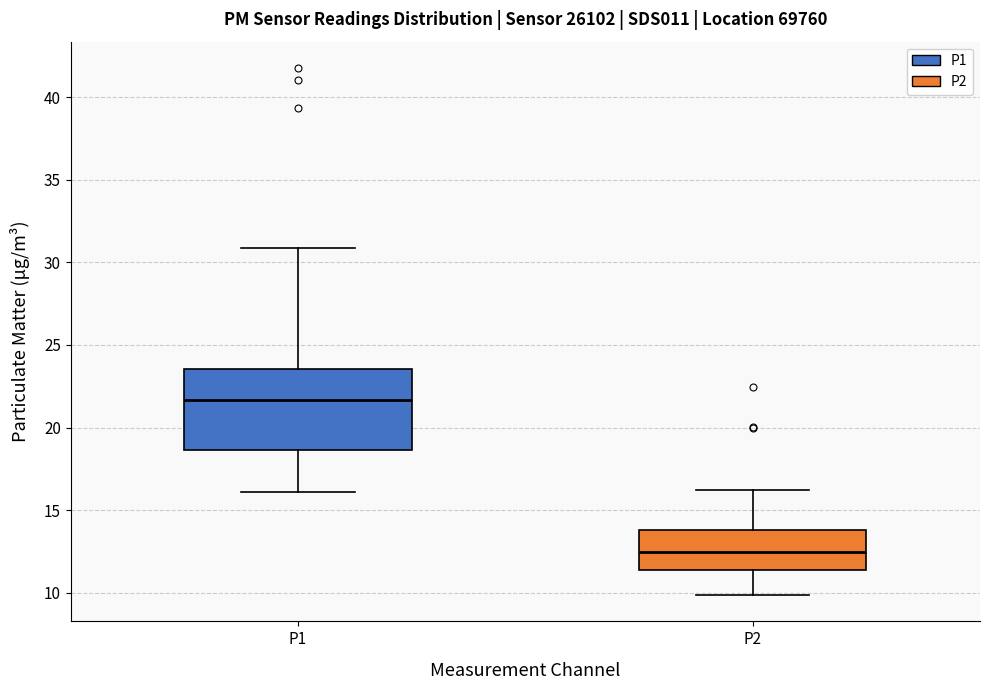

Reading left to right, read every box against the y-axis: the position of its median line, the range the box covers, and the ends of its whiskers. The values are not printed on the chart, so give them approximately, as read against the axis.

P1: median 21.5, box 18.5 to 23.5, whiskers 16.0 to 31.0
P2: median 12.5, box 11.5 to 14.0, whiskers 10.0 to 16.0